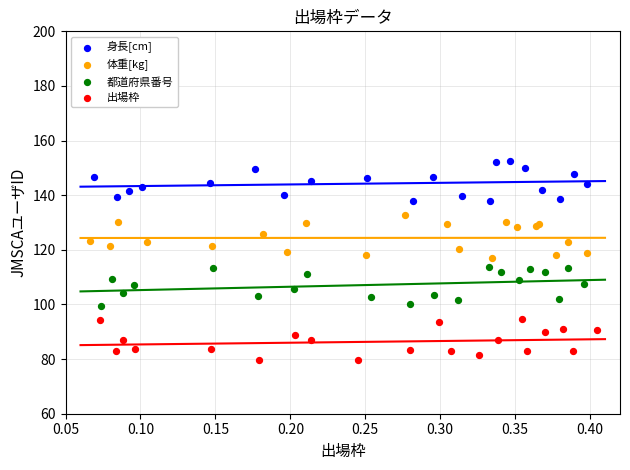

Which series reaches the maximum Y coordinate?

身長[cm]